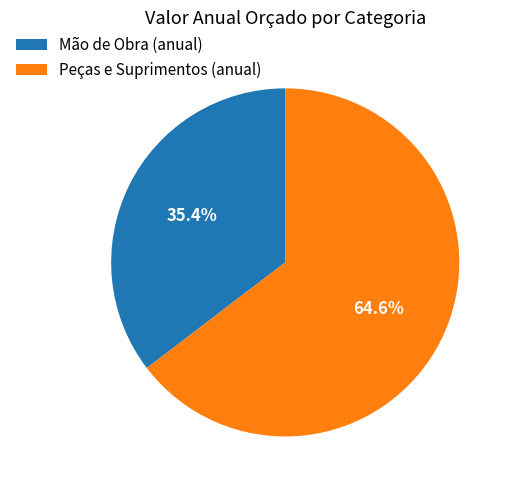

Which slice is the largest?

Peças e Suprimentos (anual)